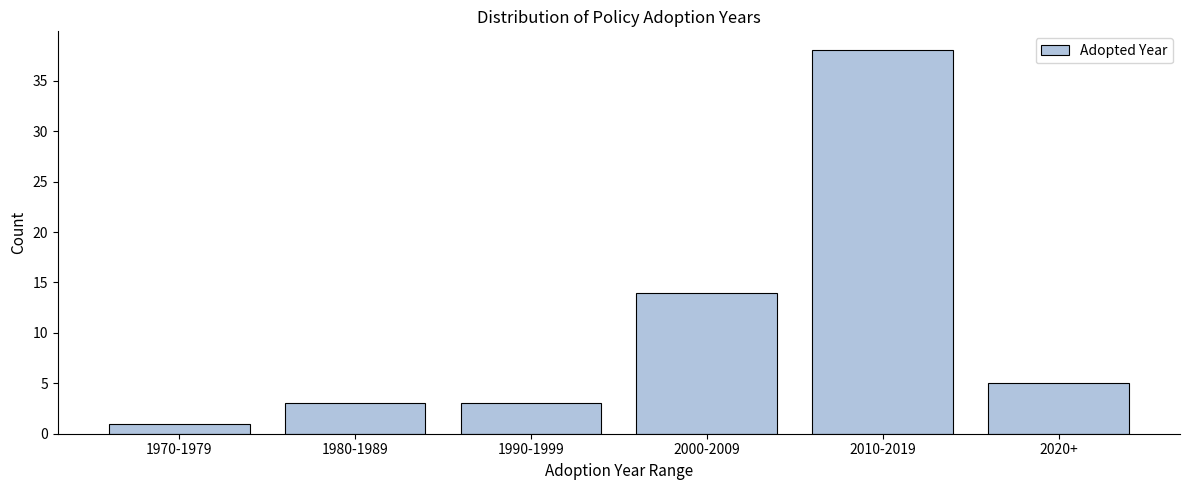

Reading left to right, extract all data points from this chart.

1	3	3	14	38	5